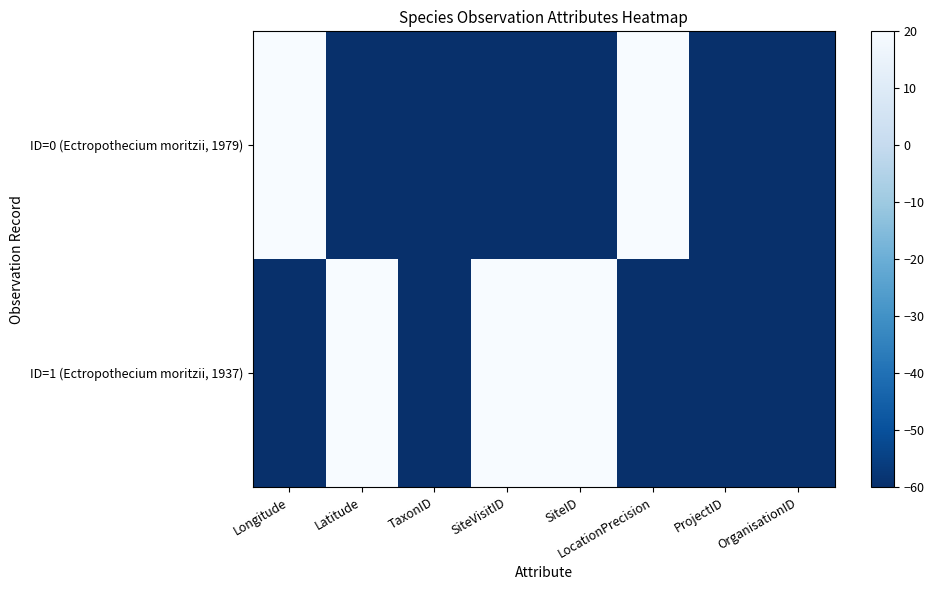

At Latitude, list the series in order from smallest to largest.

ID=0 (Ectropothecium moritzii, 1979), ID=1 (Ectropothecium moritzii, 1937)